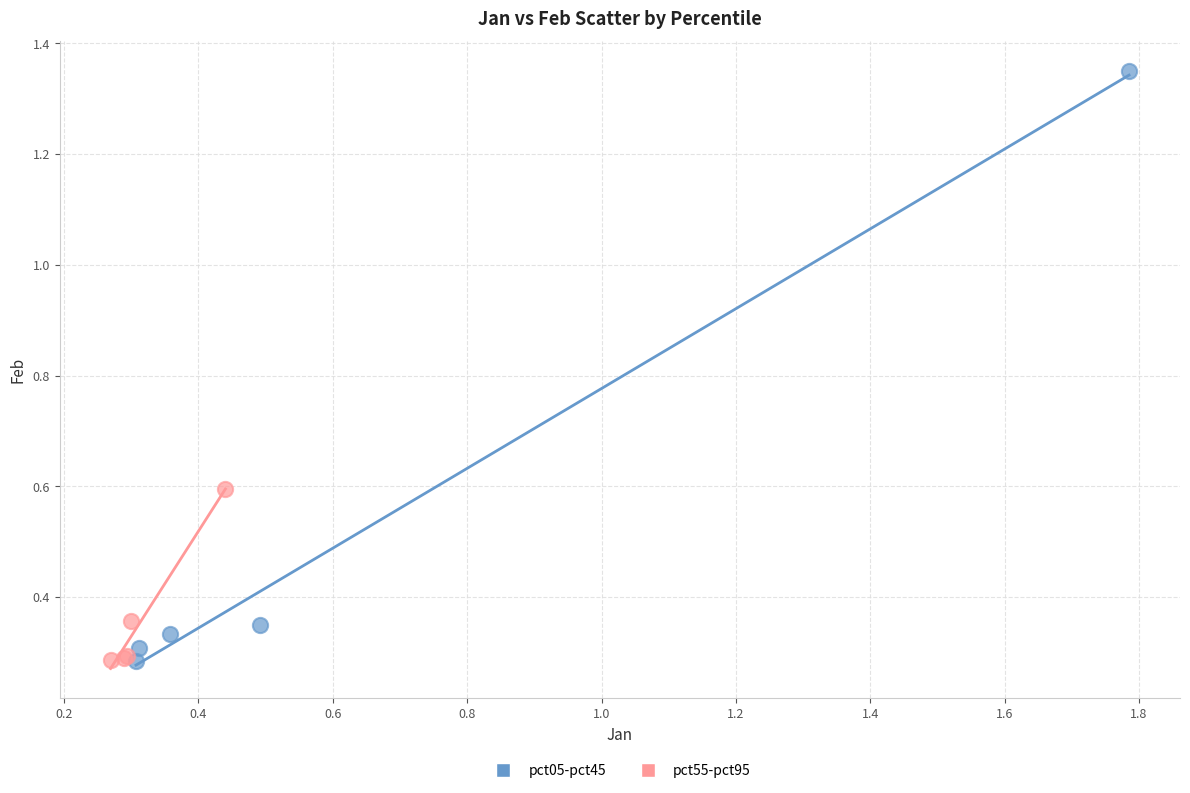

Which series has the largest Y range (max minus min)?

pct05-pct45